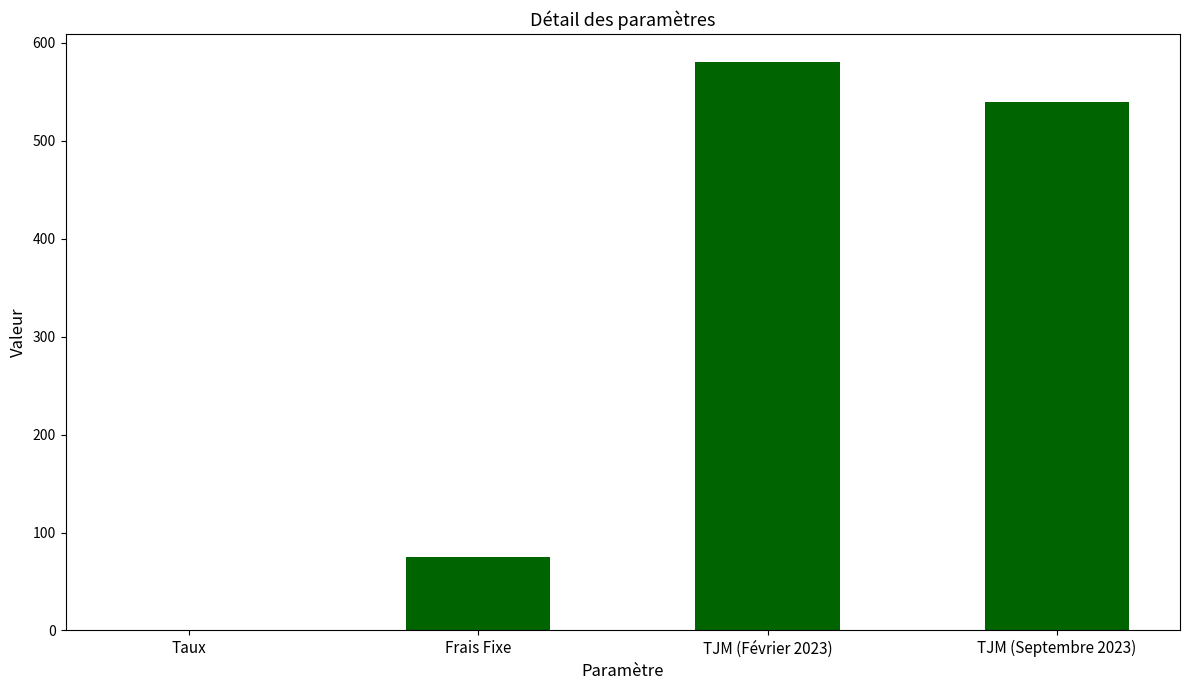

What is the change in value from Frais Fixe to TJM (Février 2023)?

+505.0